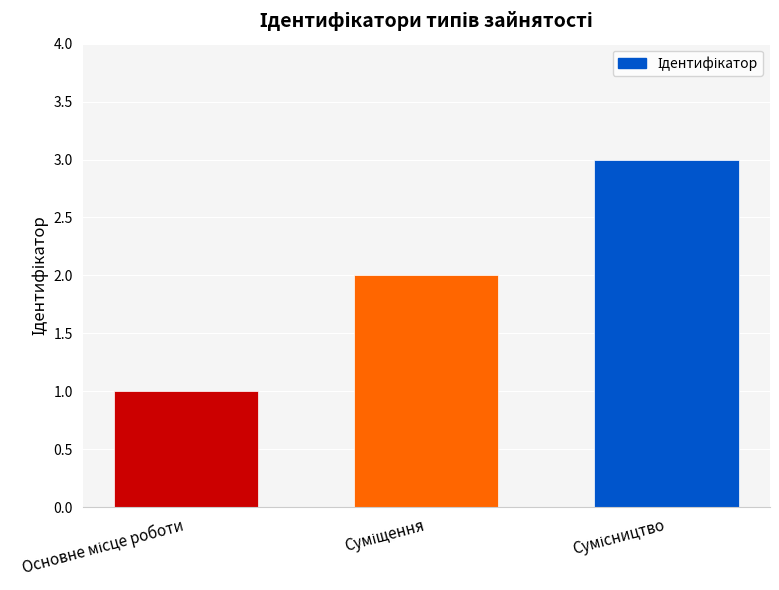

What is the sum of all values?

6